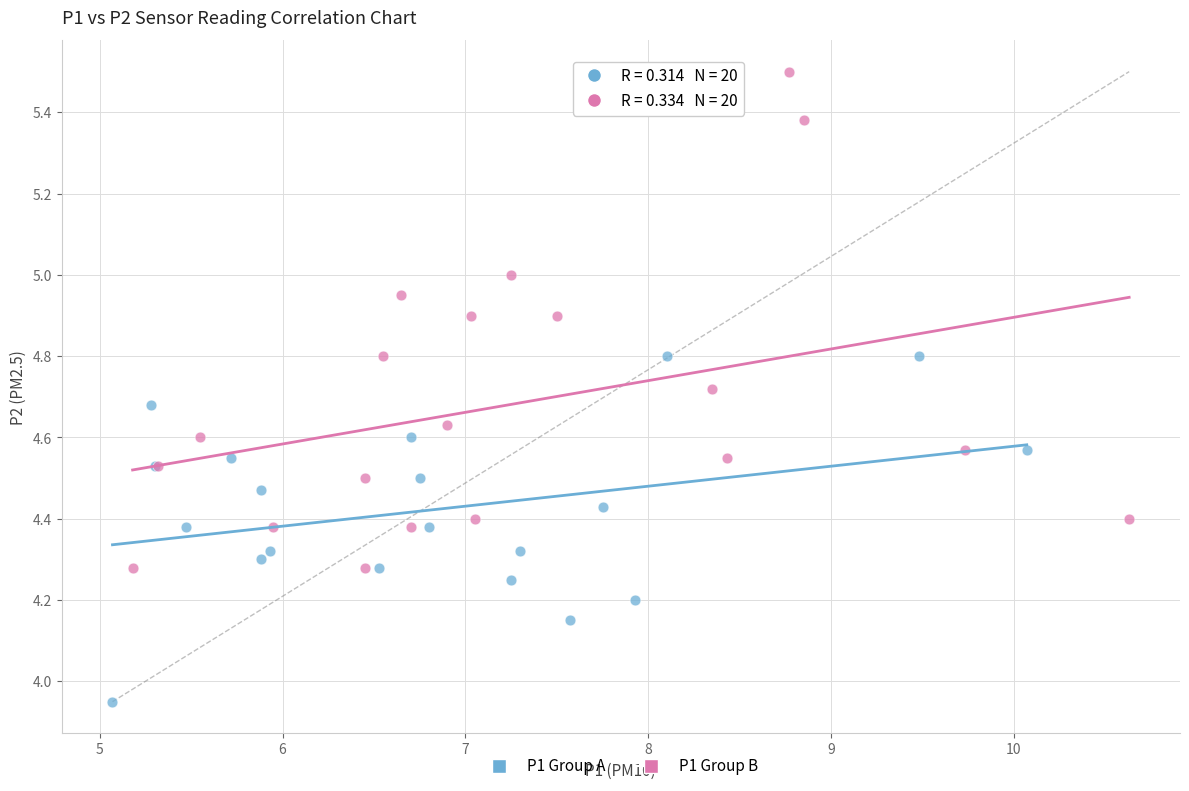

Which series has the largest Y range (max minus min)?

P1 Group B